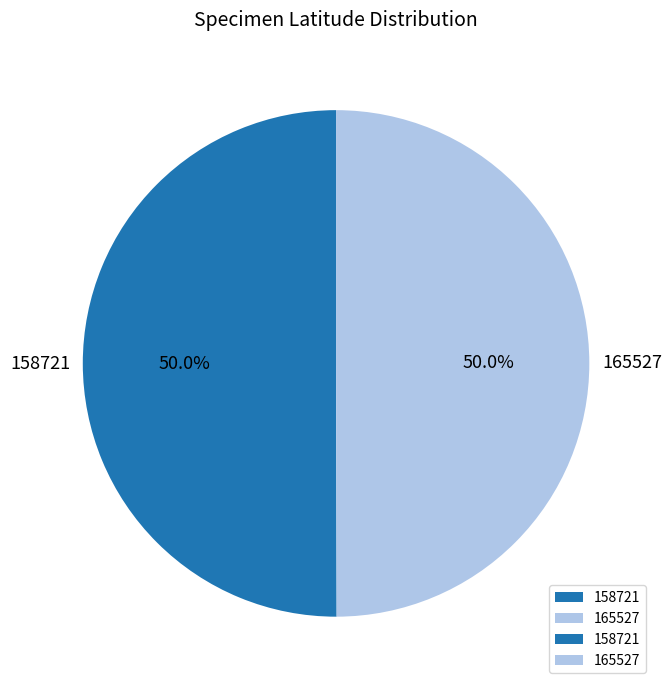

True or false: 158721 accounts for 59% of the total.

False